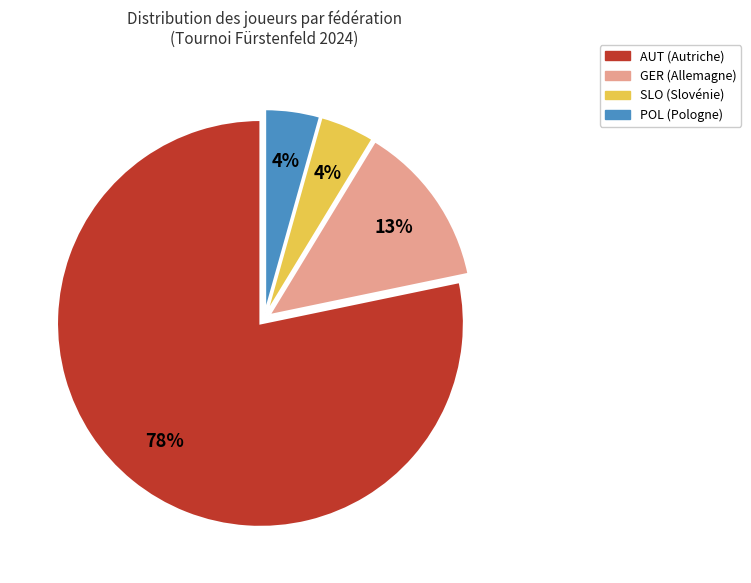

To the nearest percent, what is the average slice percentage?

25%